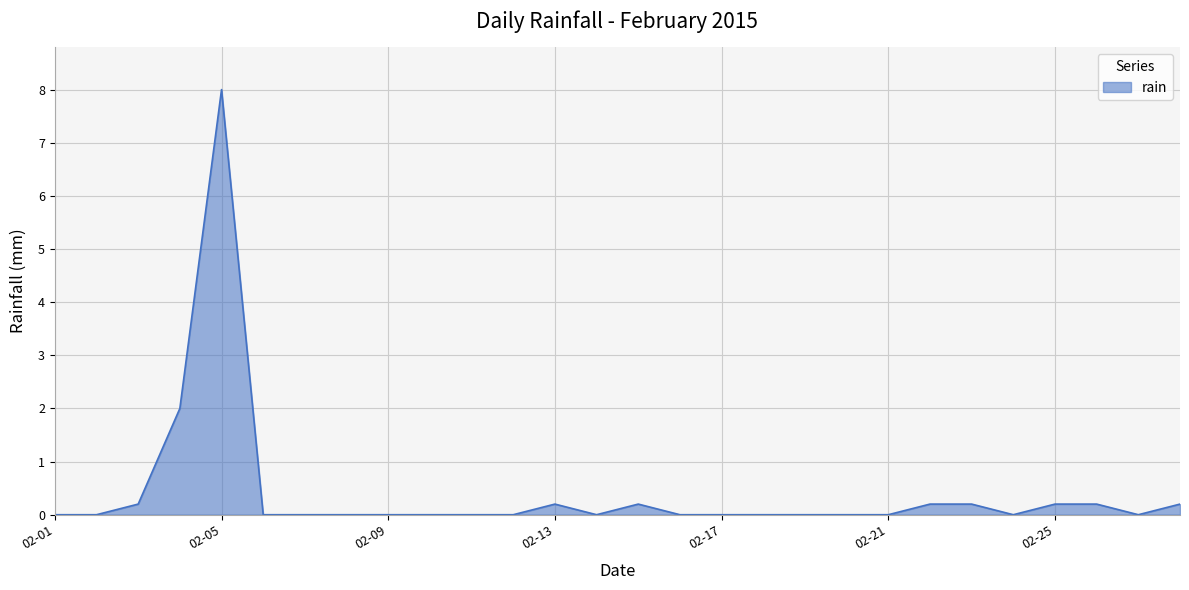

What is the maximum value shown in the chart?

8.0